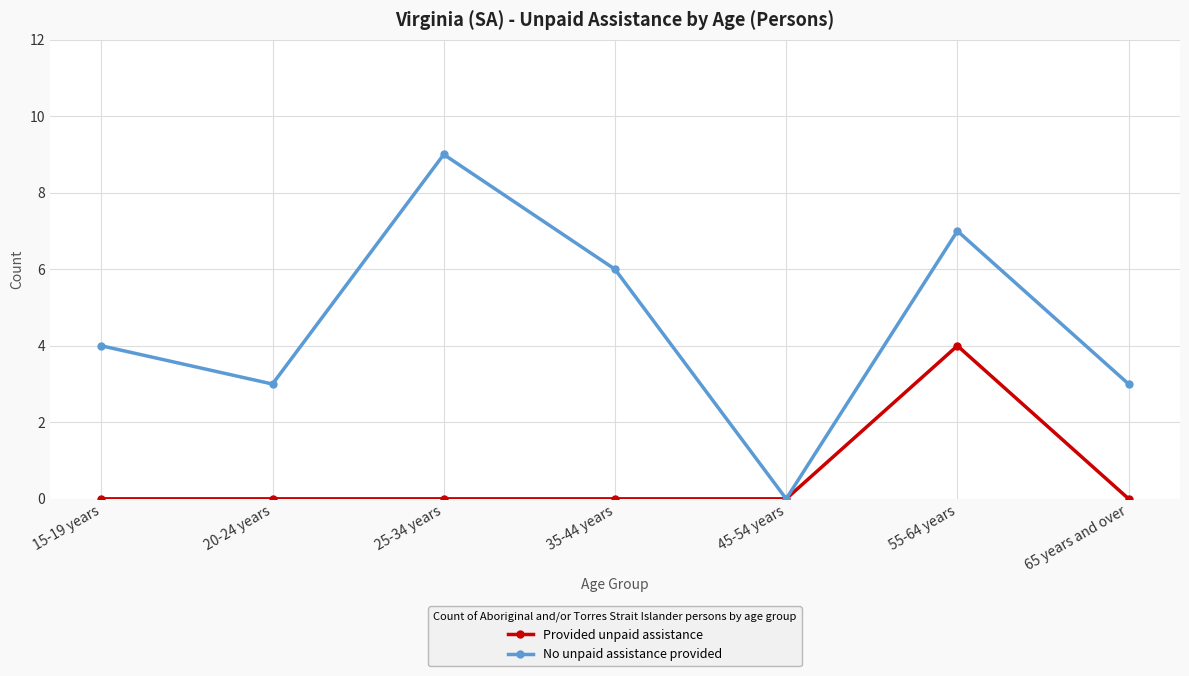

What is the total value across all series at 55-64 years?

11